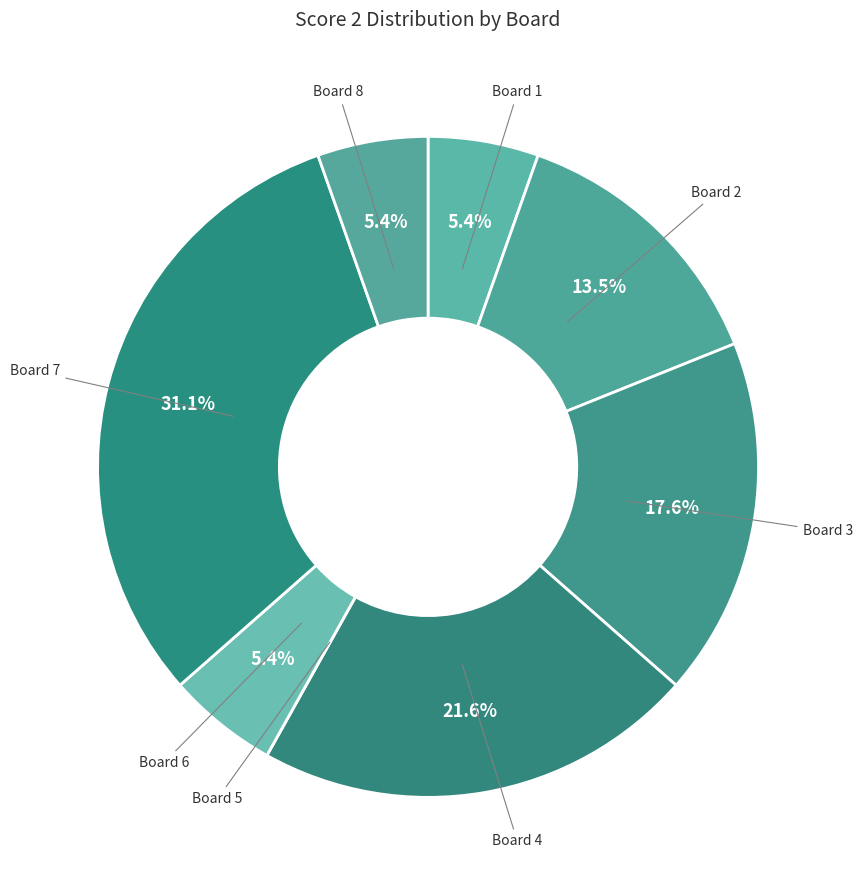

Which has a higher value, Board 4 or Board 3?

Board 4